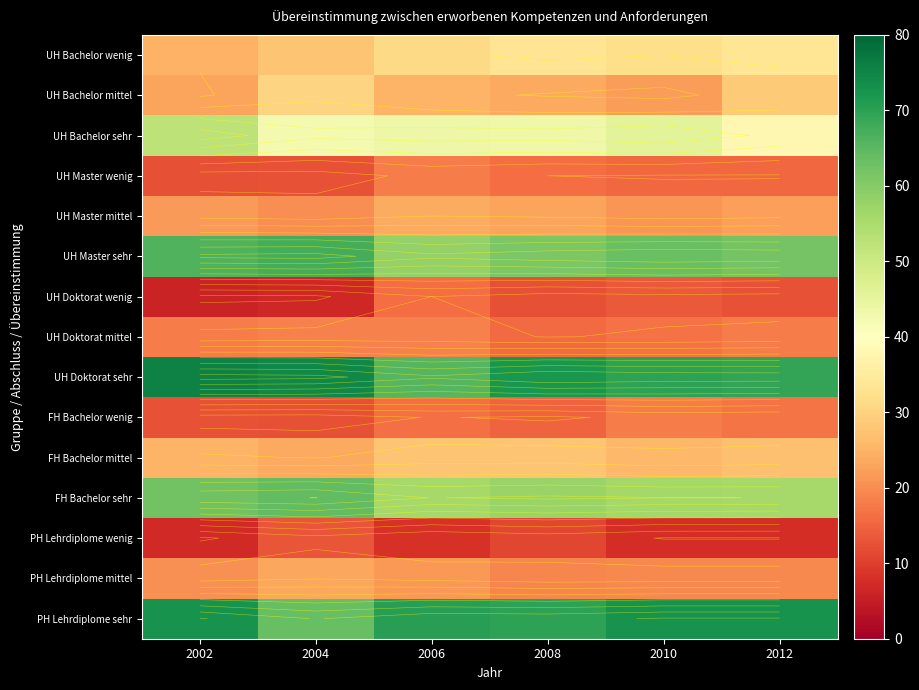

Between 2010 and 2012, which series saw the biggest shift?

UH Bachelor sehr